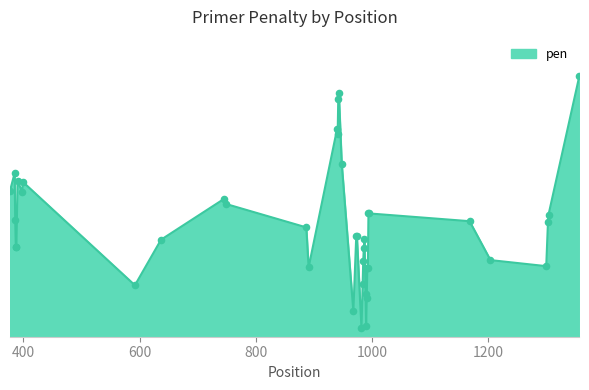

Is this an area chart (filled region under the line)?

Yes